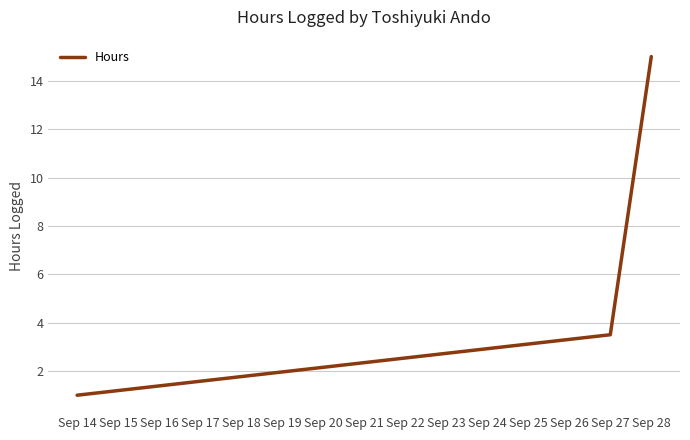

Between Sep 27 and Sep 14, which is larger?

Sep 27